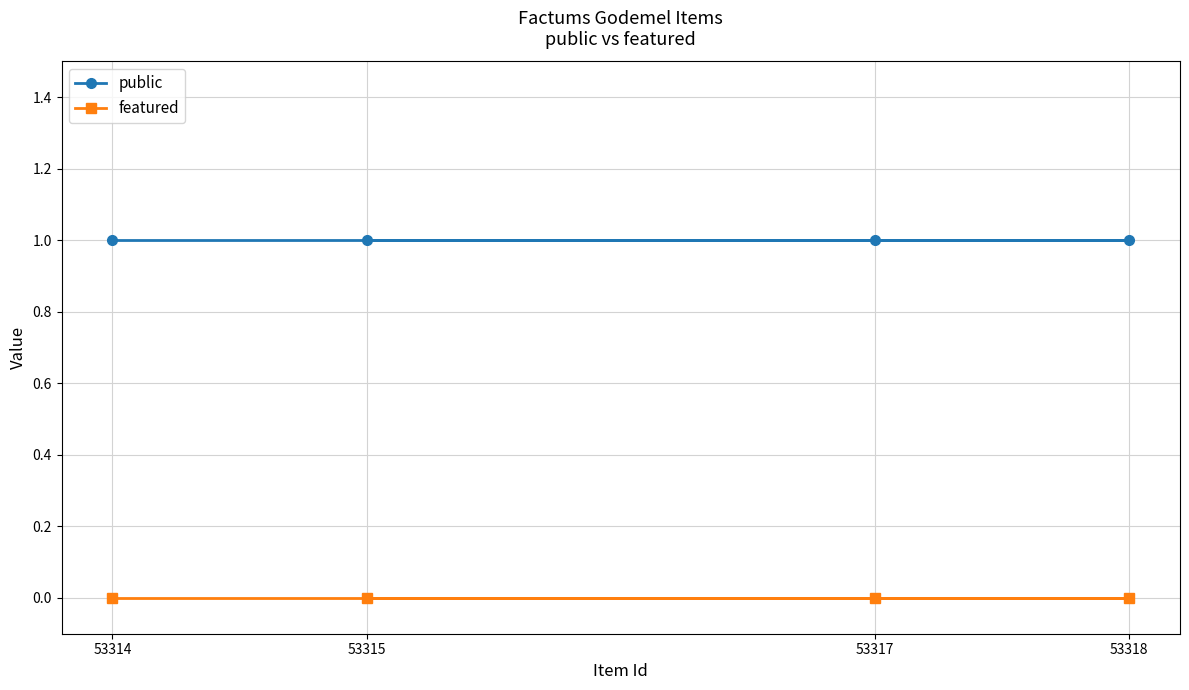

Which has a higher value, 53318 or 53317?

53318